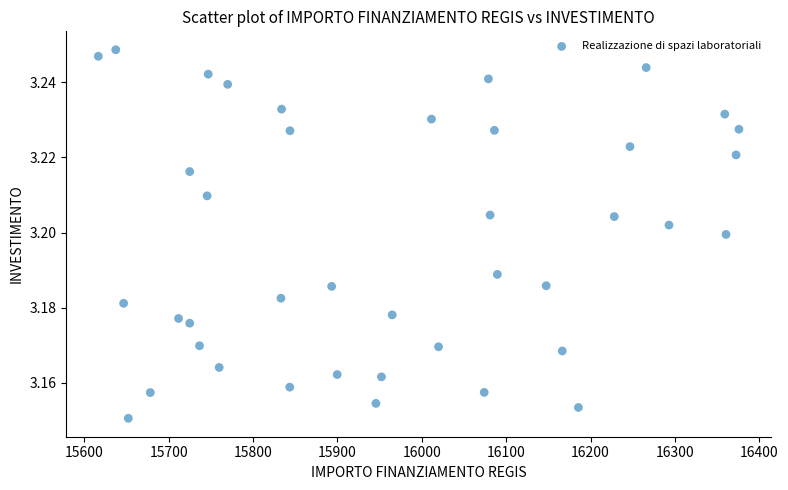

What is the range of X values (max minus min)?

759.5